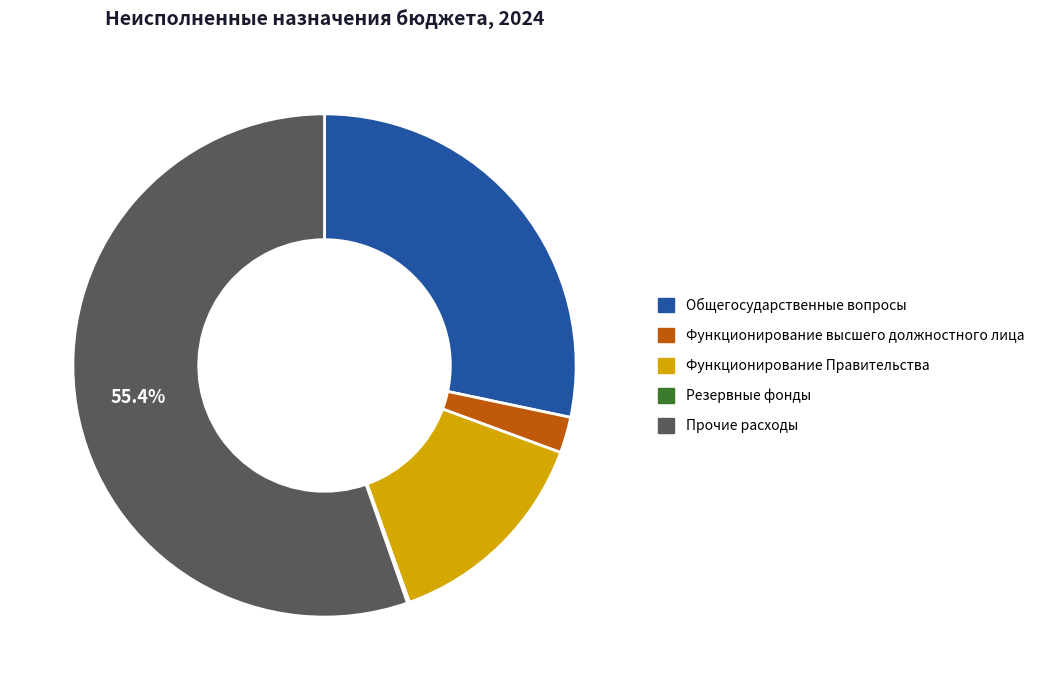

What is the ratio of the value at Общегосударственные вопросы to the value at Прочие расходы?

0.5